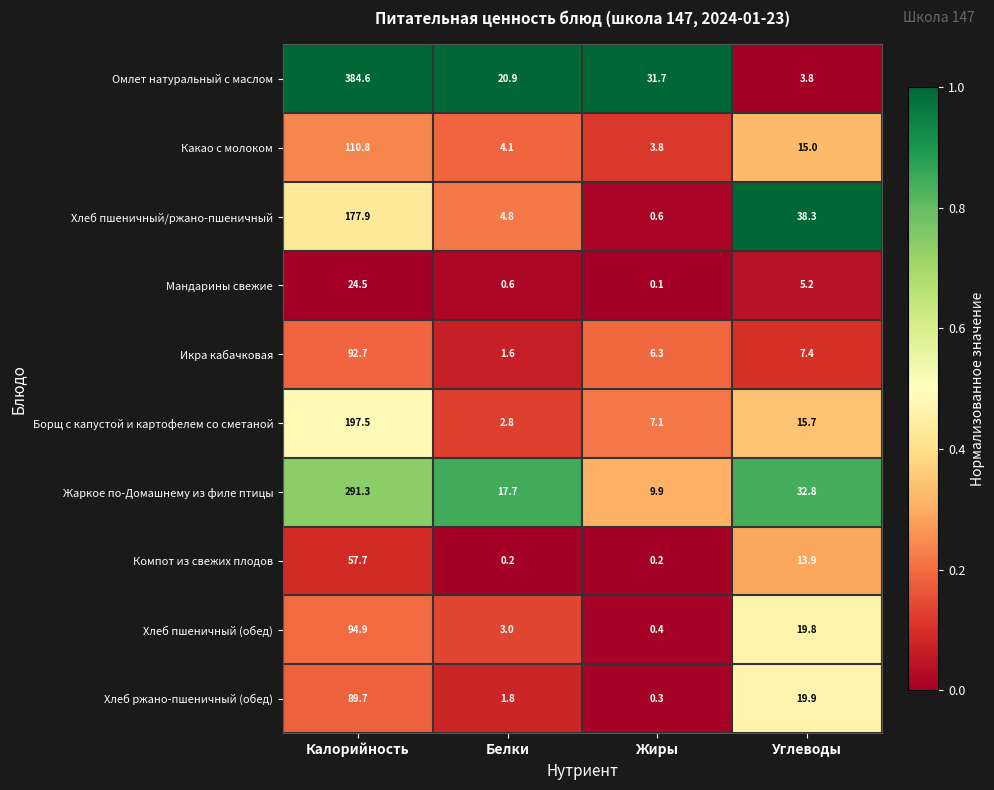

List the series in order of their peak value, highest first.

Омлет натуральный с маслом, Жаркое по-Домашнему из филе птицы, Борщ с капустой и картофелем со сметаной, Хлеб пшеничный/ржано-пшеничный, Какао с молоком, Хлеб пшеничный (обед), Икра кабачковая, Хлеб ржано-пшеничный (обед), Компот из свежих плодов, Мандарины свежие